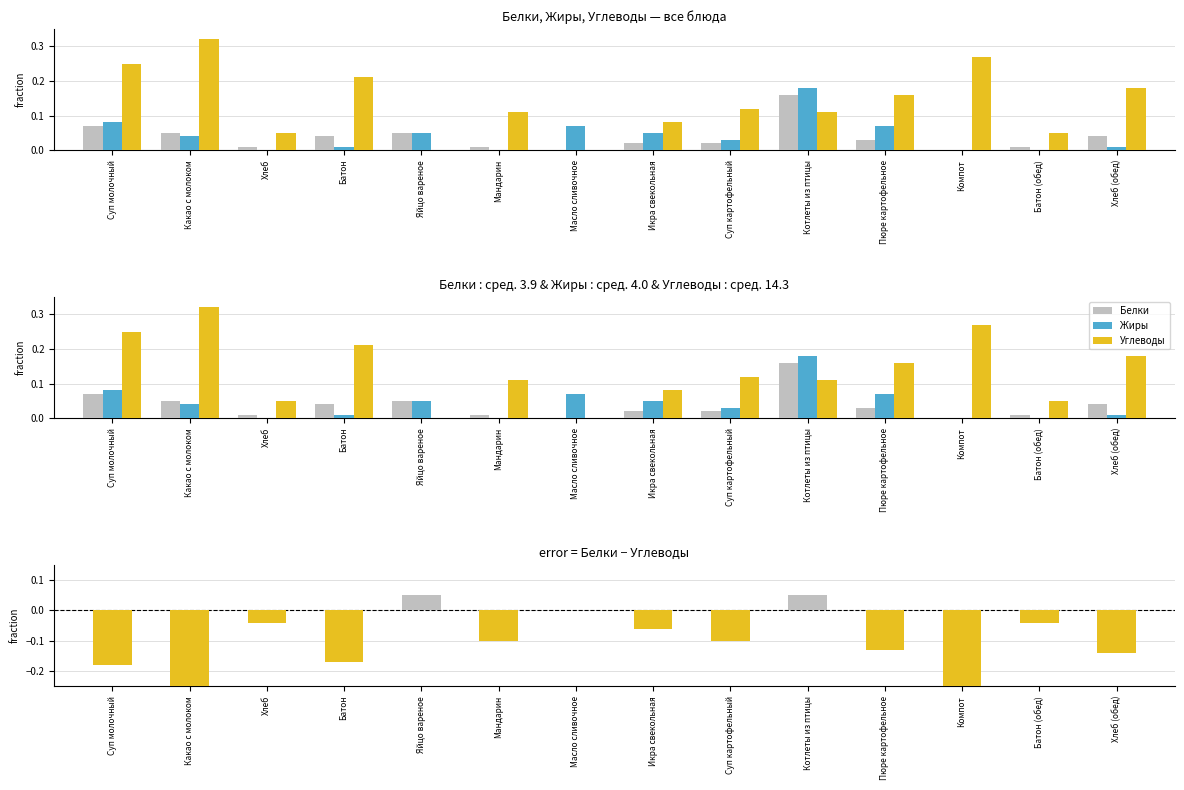

What position from the right is Мандарин?

9